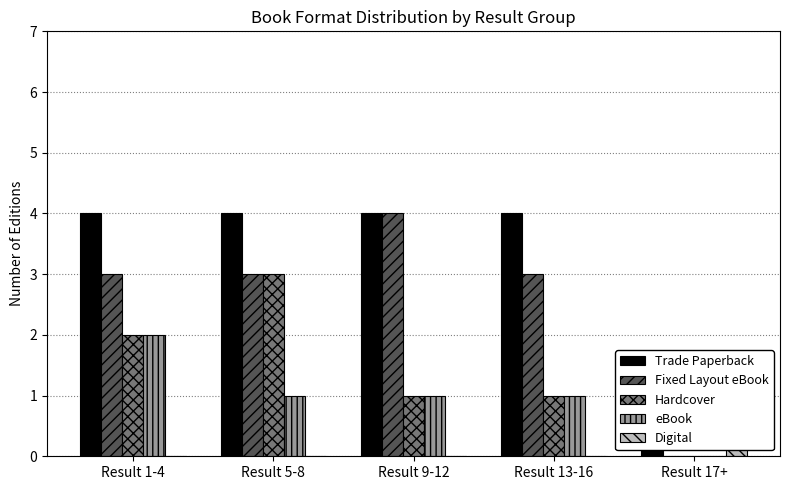

Count the number of data series in this chart.

5